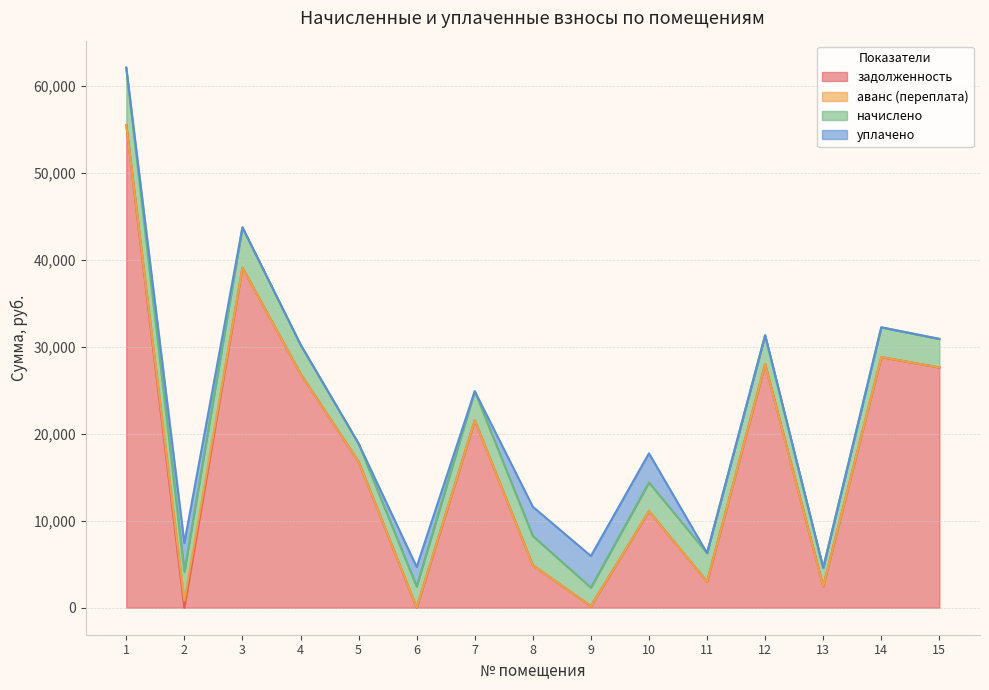

How many distinct data groups are displayed?

4